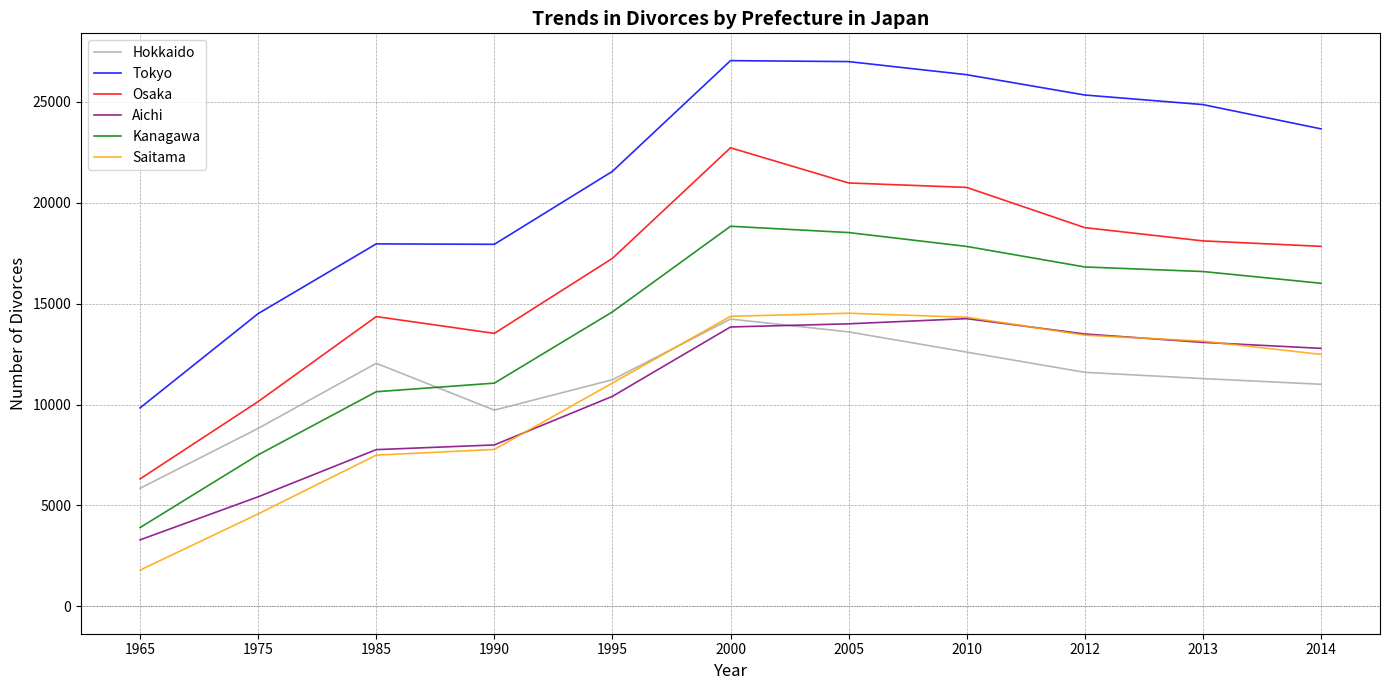

What is the difference between the maximum and minimum values in the Kanagawa series?

14922